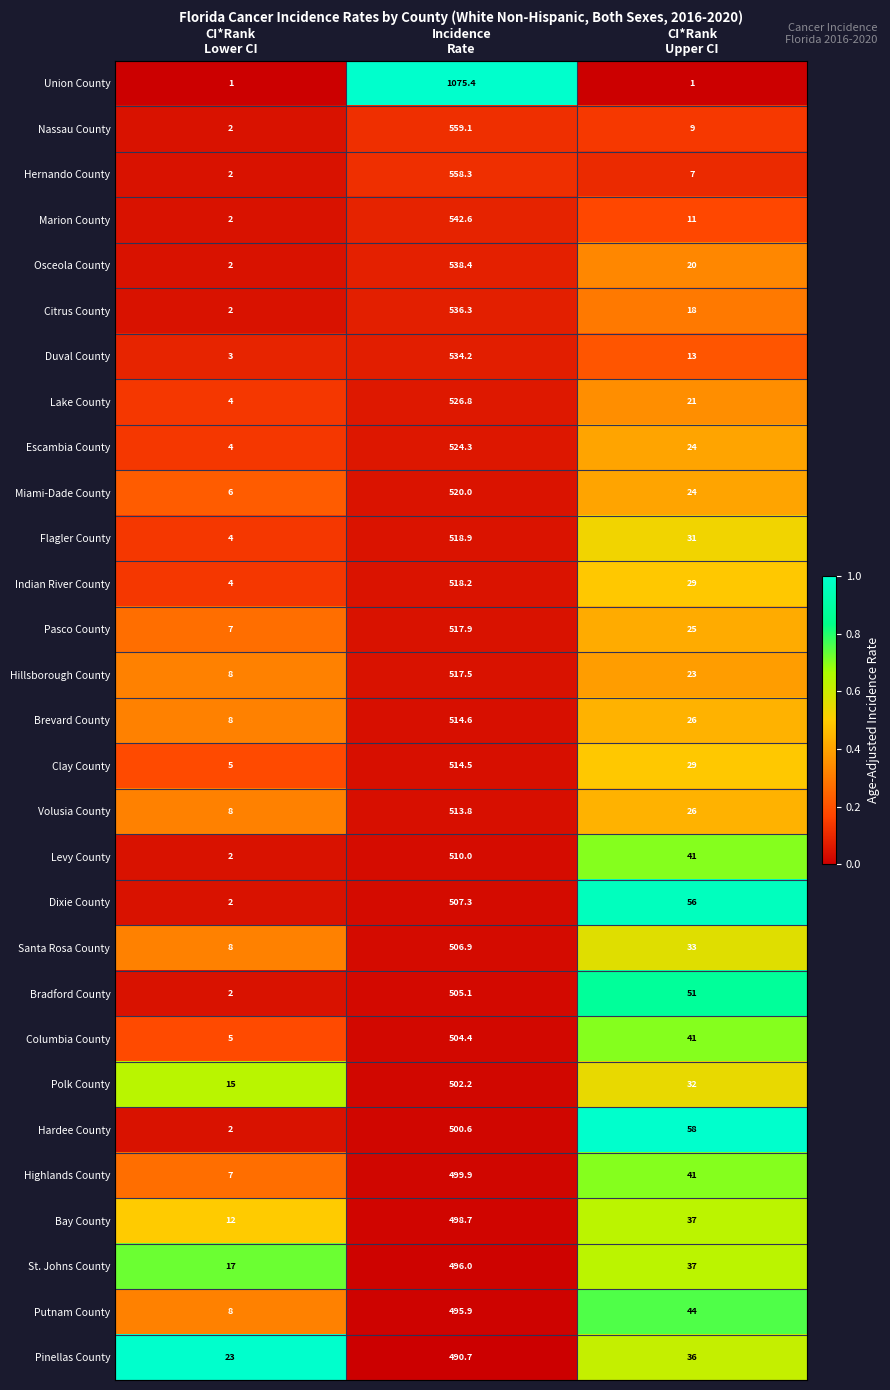

Which label corresponds to the largest value in the chart?

Incidence
Rate